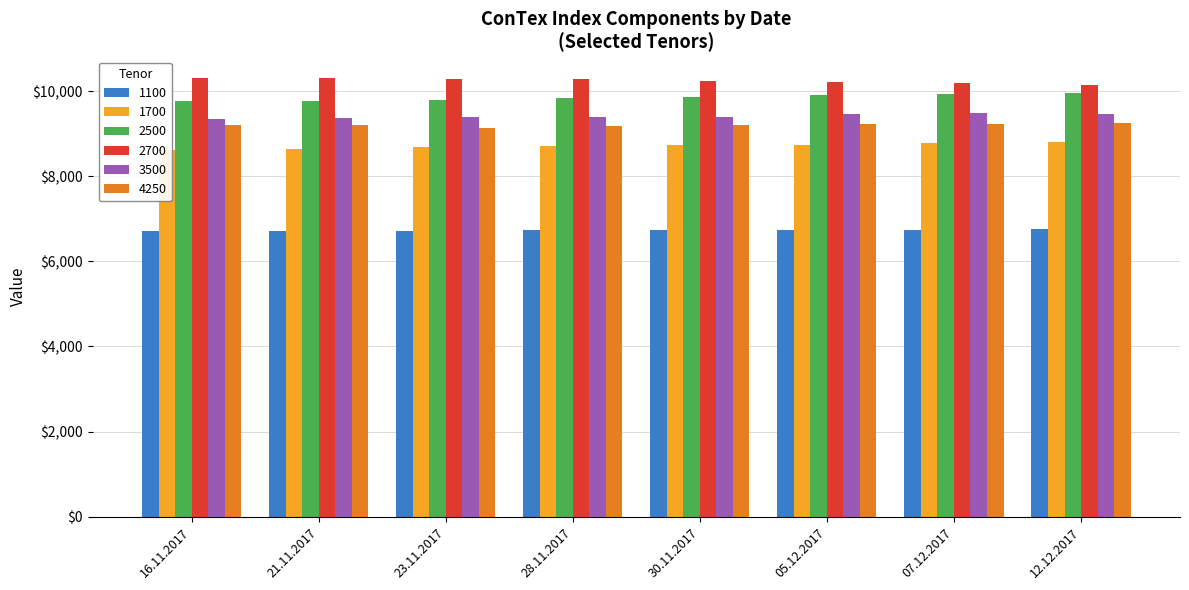

Reading right to left, what are all the values shown in this chart?

1100: 6758	6742	6725	6730	6732	6704	6715	6709
1700: 8797	8769	8738	8729	8709	8676	8638	8610
2500: 9945	9937	9912	9871	9841	9779	9776	9758
2700: 10153	10200	10209	10237	10276	10290	10300	10297
3500: 9449	9474	9454	9398	9399	9398	9357	9349
4250: 9252	9228	9219	9198	9189	9128	9195	9213